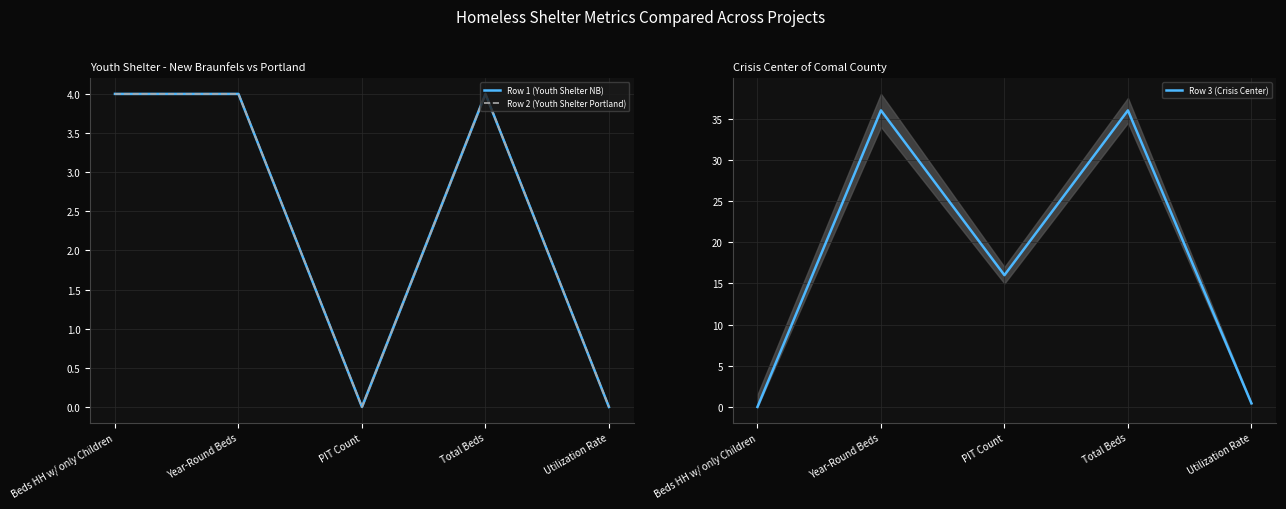

At how many categories does at least one series exceed 27?

2